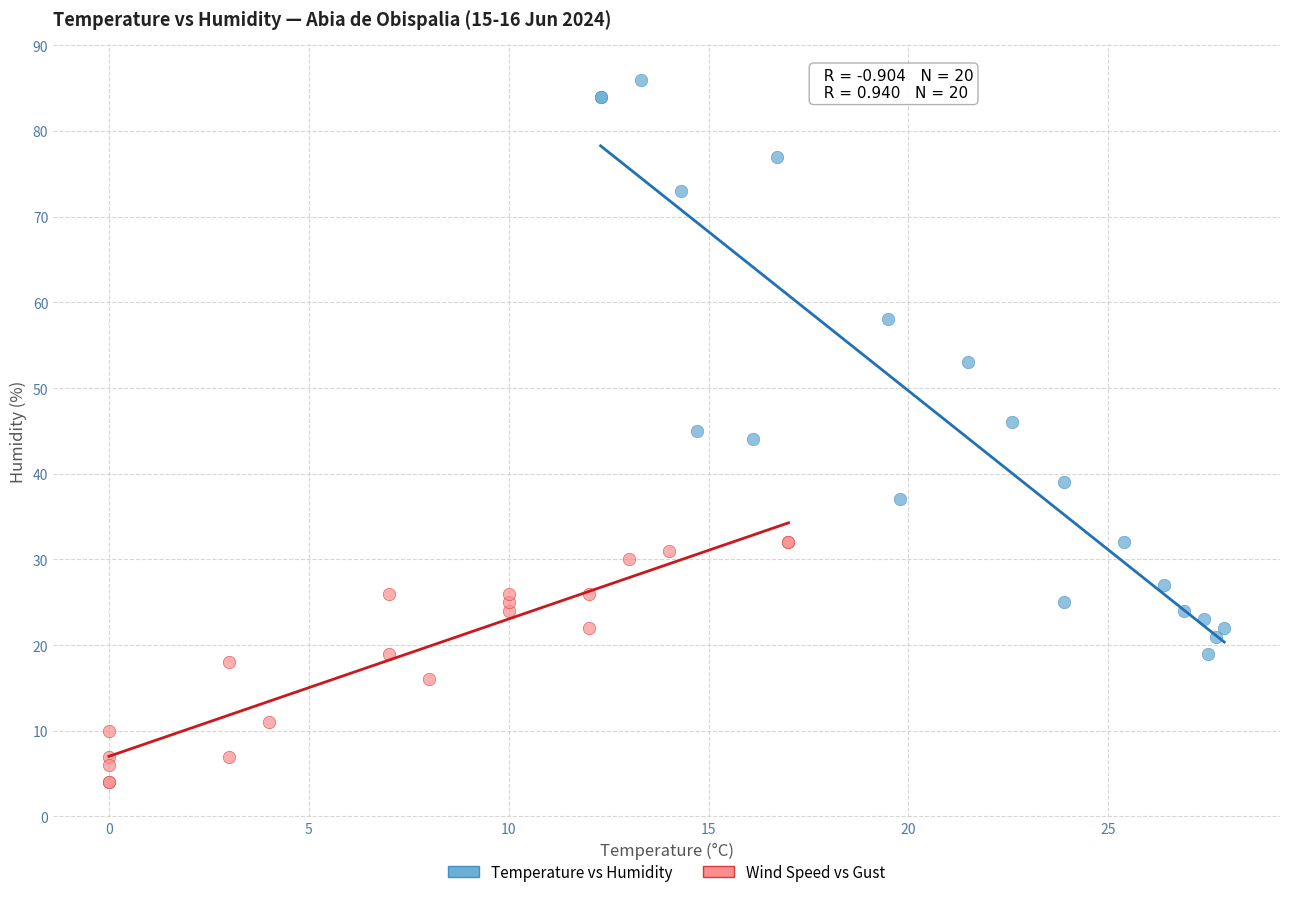

Which series reaches the maximum Y coordinate?

Temperature vs Humidity